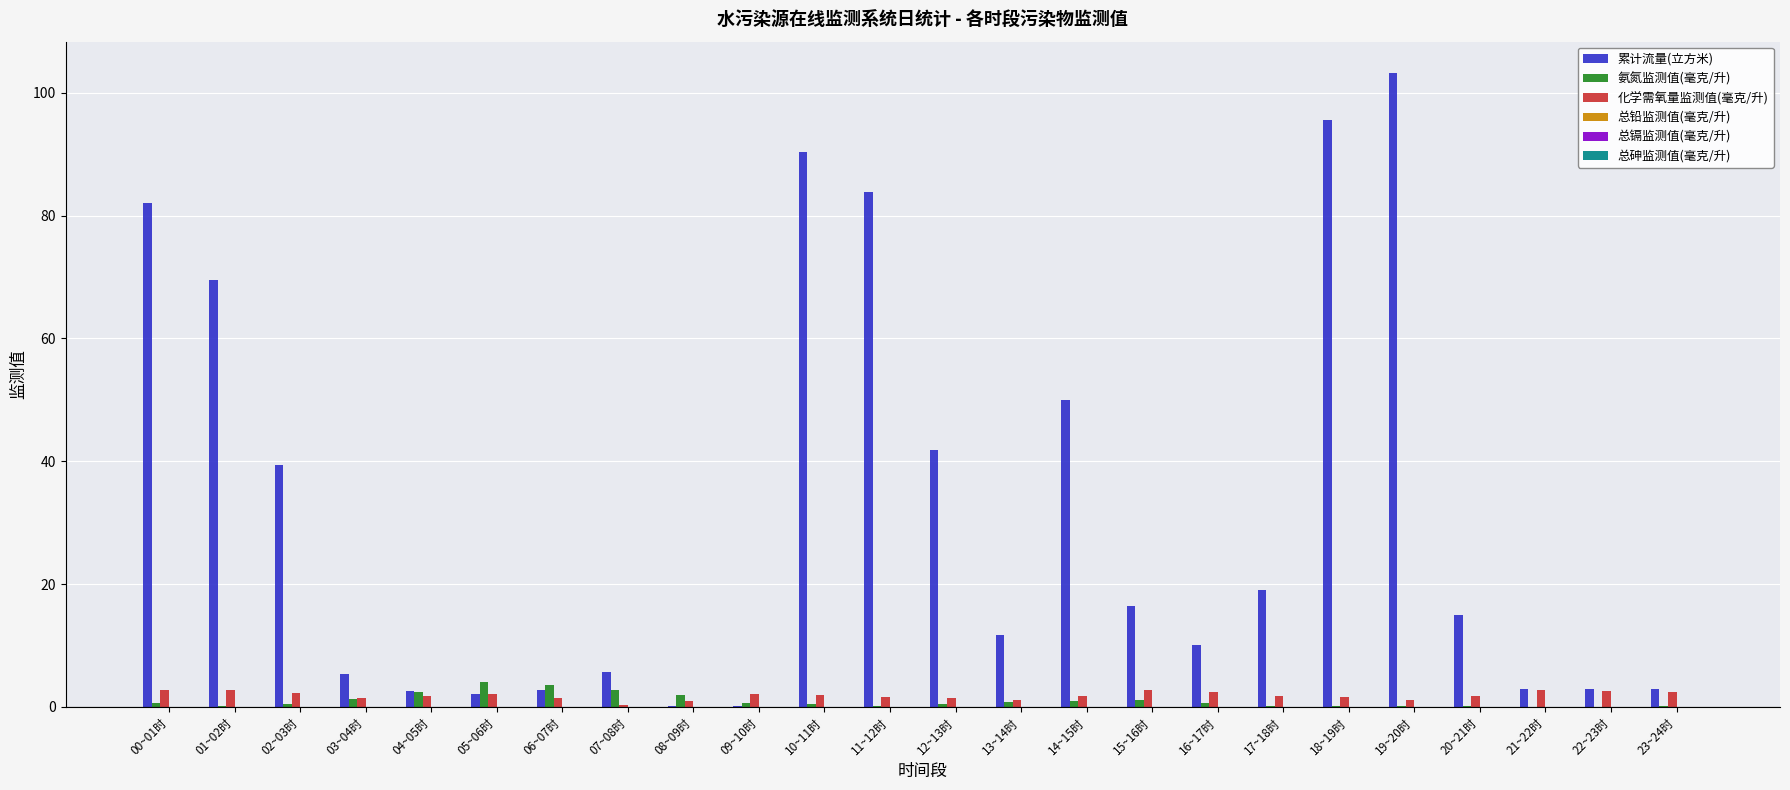

Which series has the largest total across all categories?

累计流量(立方米)